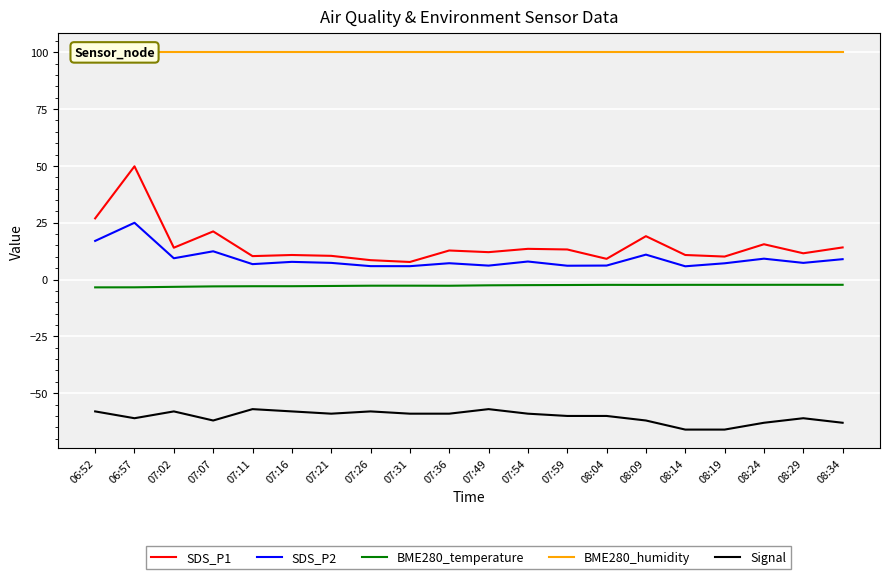

Is this an area chart (filled region under the line)?

No